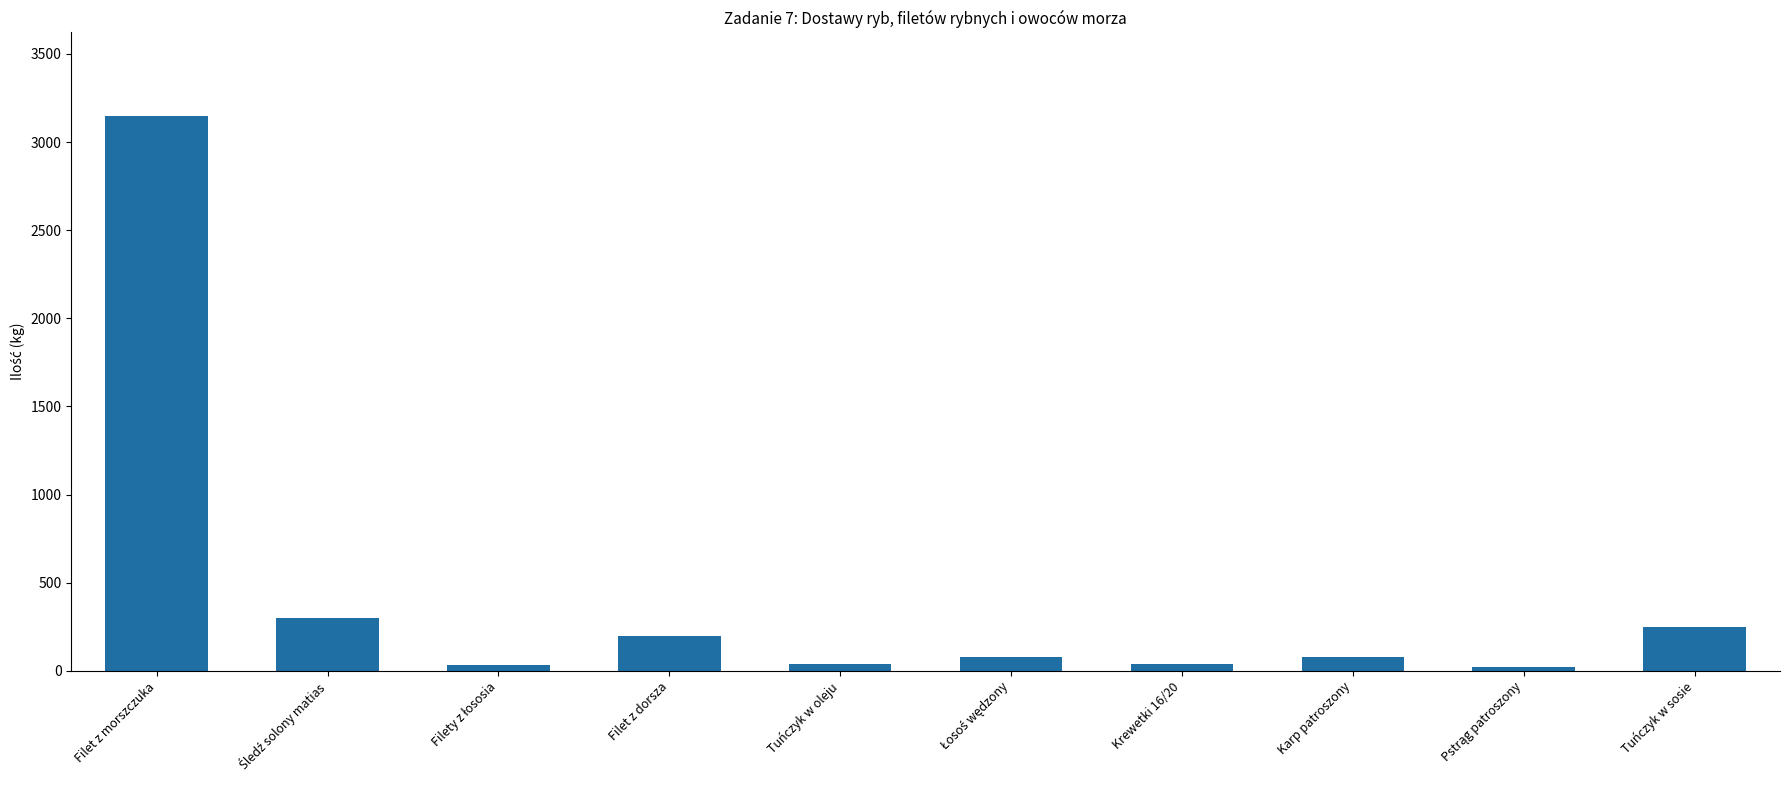

What is the minimum value shown in the chart?

20